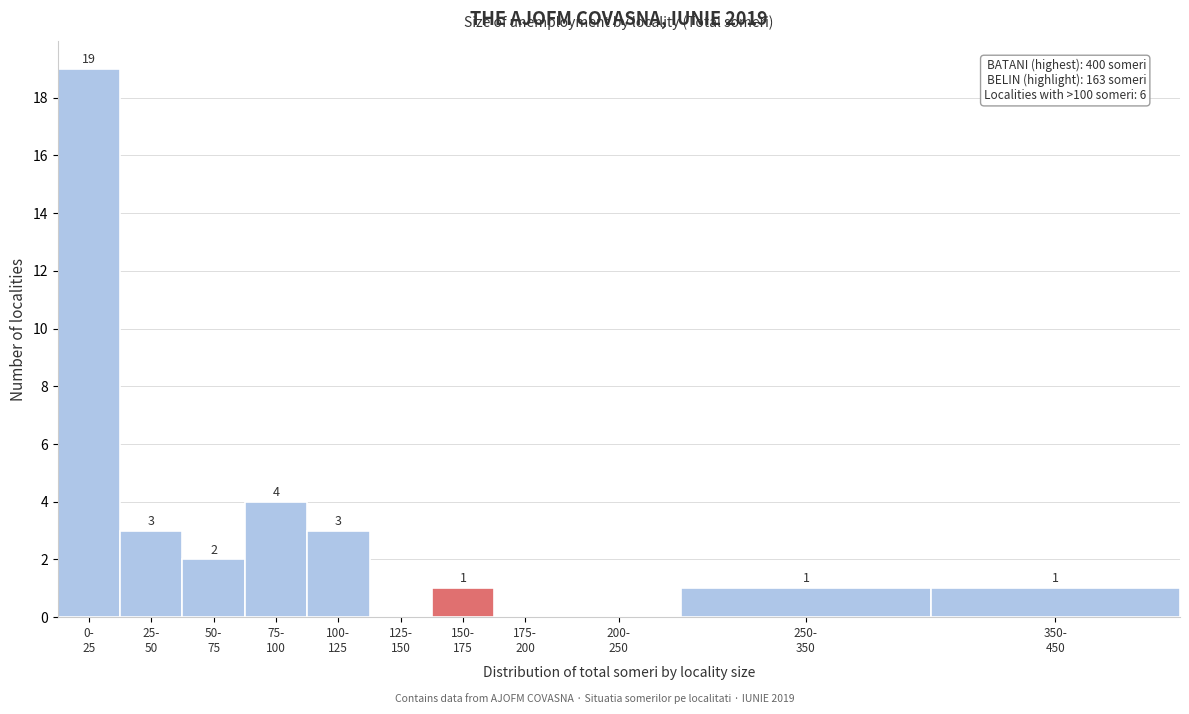

What is the sum of all values?

34